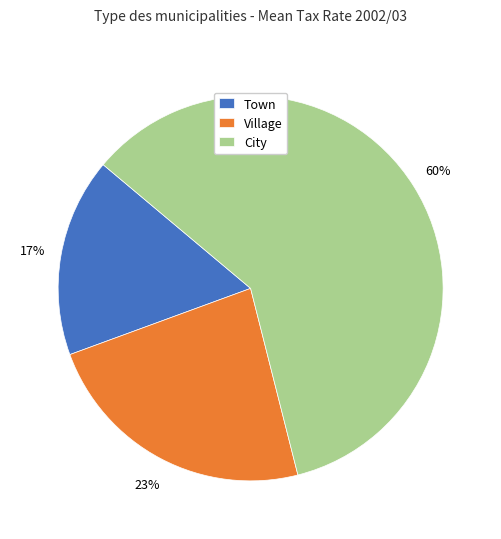

Which has a higher value, Village or City?

City